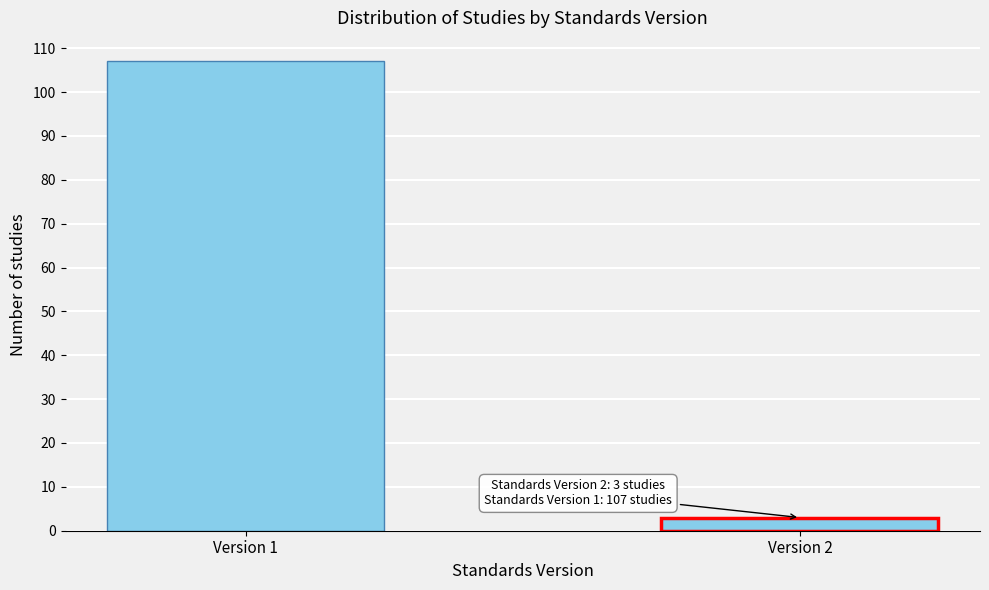

Reading right to left, transcribe all the data shown in this chart.

3	107